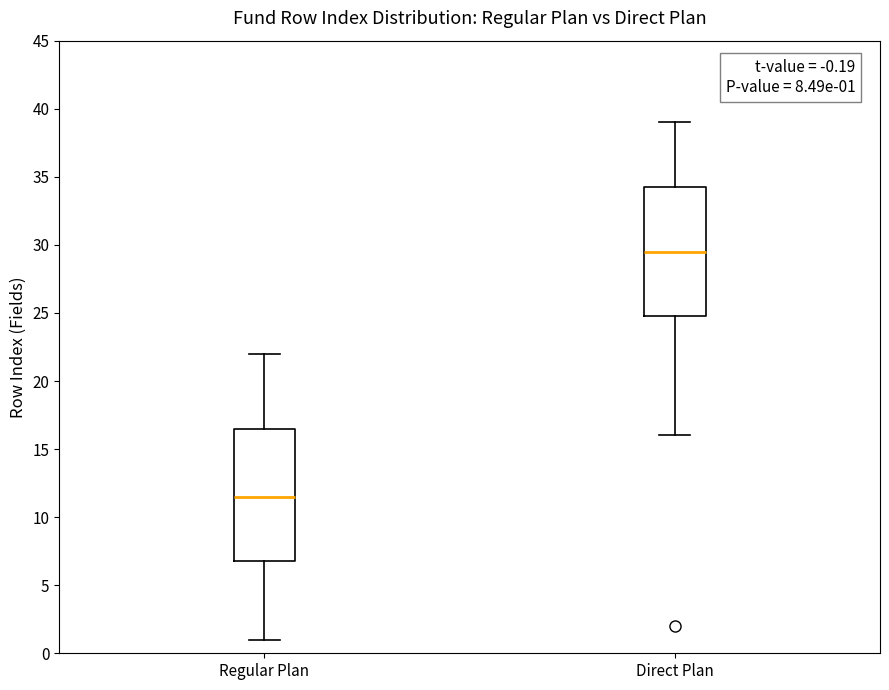

Which box has the highest median line?

Direct Plan